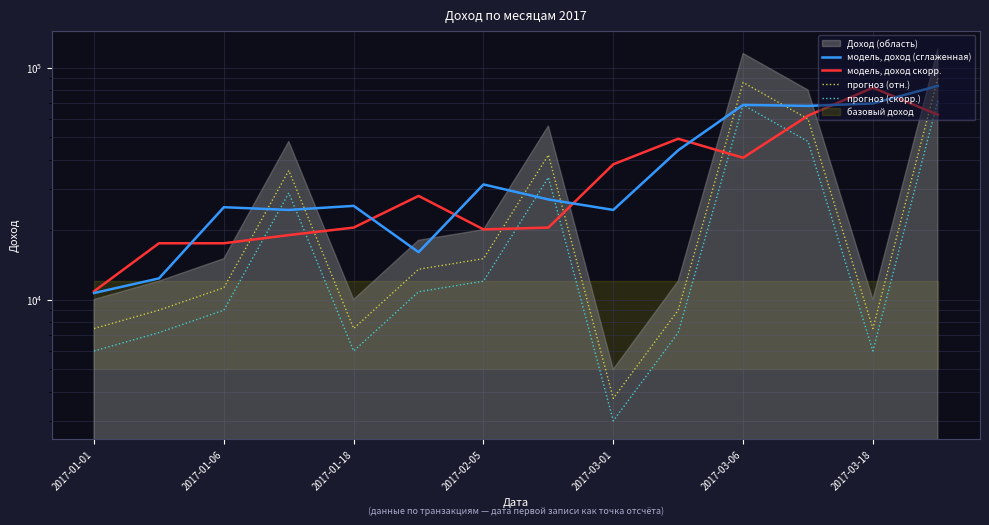

True or false: модель, доход (сглаженная) has more than 0 interior local peaks.

True